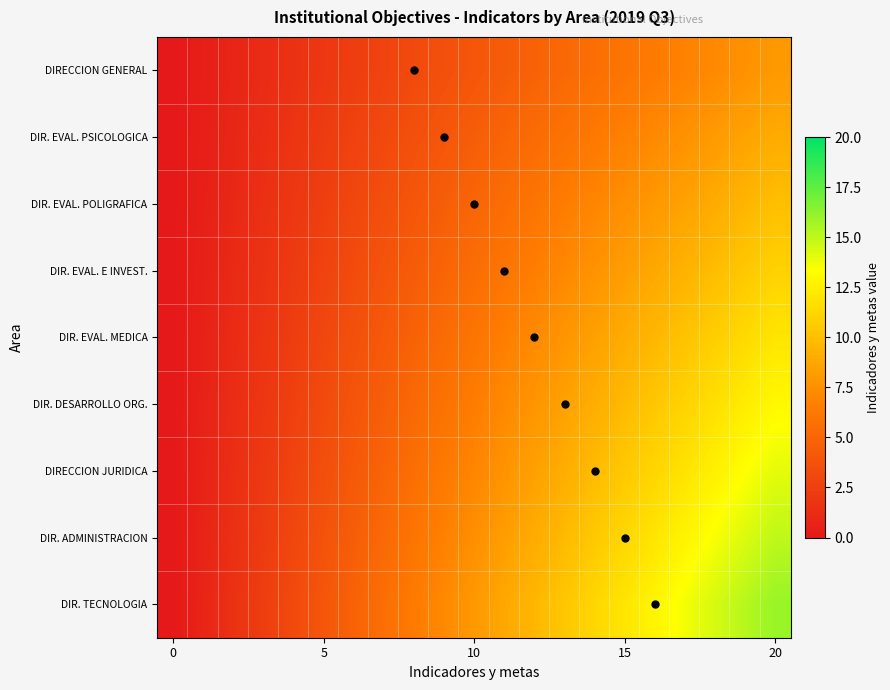

Reading left to right, extract all data points from this chart.

DIRECCION GENERAL: 0.0	0.4	0.8	1.3	1.7	2.1	2.5	2.9	3.4	3.8	4.2	4.6	5.1	5.5	5.9	6.3	6.7	7.2	7.6	8.0
DIR. EVAL. PSICOLOGICA: 0.0	0.5	0.9	1.4	1.9	2.4	2.8	3.3	3.8	4.3	4.7	5.2	5.7	6.2	6.6	7.1	7.6	8.1	8.5	9.0
DIR. EVAL. POLIGRAFICA: 0.0	0.5	1.1	1.6	2.1	2.6	3.2	3.7	4.2	4.7	5.3	5.8	6.3	6.8	7.4	7.9	8.4	8.9	9.5	10.0
DIR. EVAL. E INVEST.: 0.0	0.6	1.2	1.7	2.3	2.9	3.5	4.1	4.6	5.2	5.8	6.4	6.9	7.5	8.1	8.7	9.3	9.8	10.4	11.0
DIR. EVAL. MEDICA: 0.0	0.6	1.3	1.9	2.5	3.2	3.8	4.4	5.1	5.7	6.3	6.9	7.6	8.2	8.8	9.5	10.1	10.7	11.4	12.0
DIR. DESARROLLO ORG.: 0.0	0.7	1.4	2.1	2.7	3.4	4.1	4.8	5.5	6.2	6.8	7.5	8.2	8.9	9.6	10.3	10.9	11.6	12.3	13.0
DIRECCION JURIDICA: 0.0	0.7	1.5	2.2	2.9	3.7	4.4	5.2	5.9	6.6	7.4	8.1	8.8	9.6	10.3	11.1	11.8	12.5	13.3	14.0
DIR. ADMINISTRACION: 0.0	0.8	1.6	2.4	3.2	3.9	4.7	5.5	6.3	7.1	7.9	8.7	9.5	10.3	11.1	11.8	12.6	13.4	14.2	15.0
DIR. TECNOLOGIA: 0.0	0.8	1.7	2.5	3.4	4.2	5.1	5.9	6.7	7.6	8.4	9.3	10.1	10.9	11.8	12.6	13.5	14.3	15.2	16.0